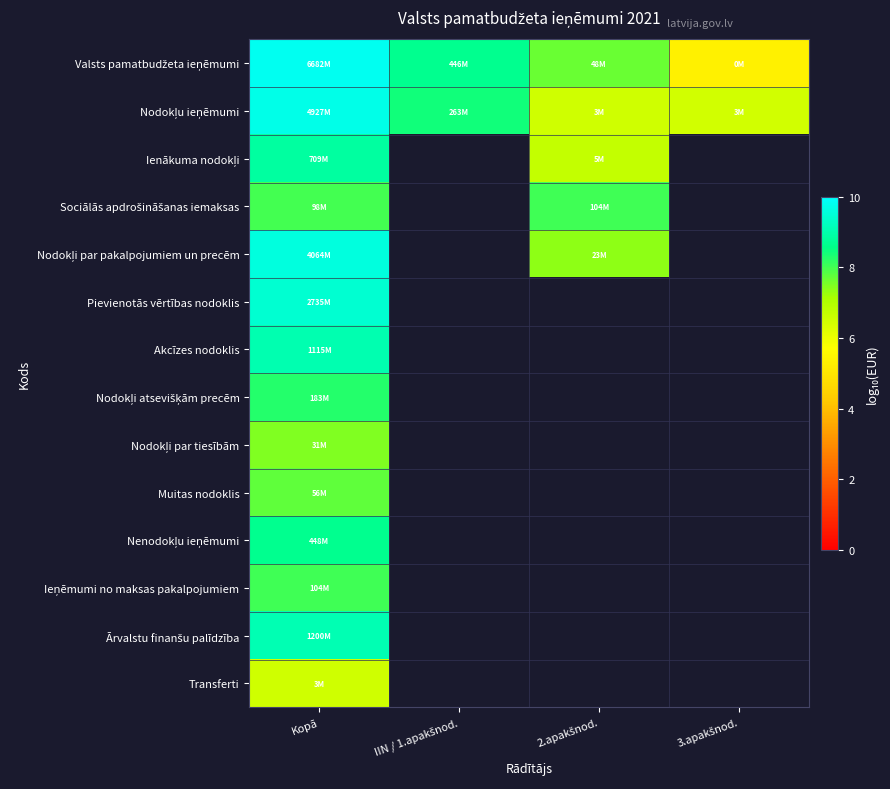

What is the spread (max minus min) of values at 3.apakšnod.?

1.1